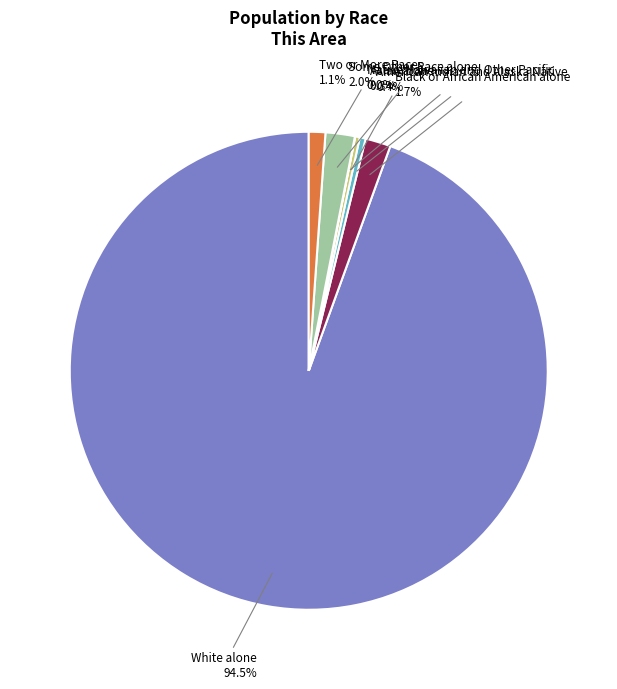

Does any single category account for the majority?

Yes